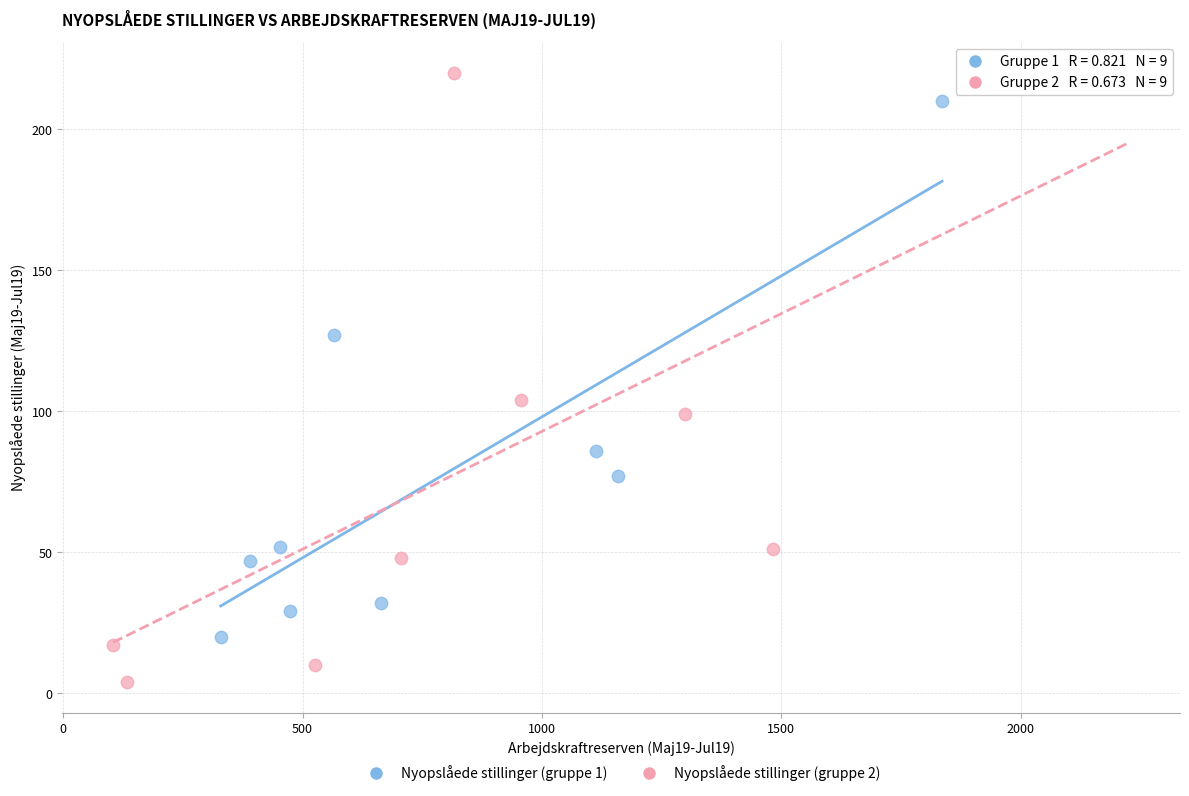

Which series has the widest spread of Y values?

Nyopslåede stillinger (gruppe 2)